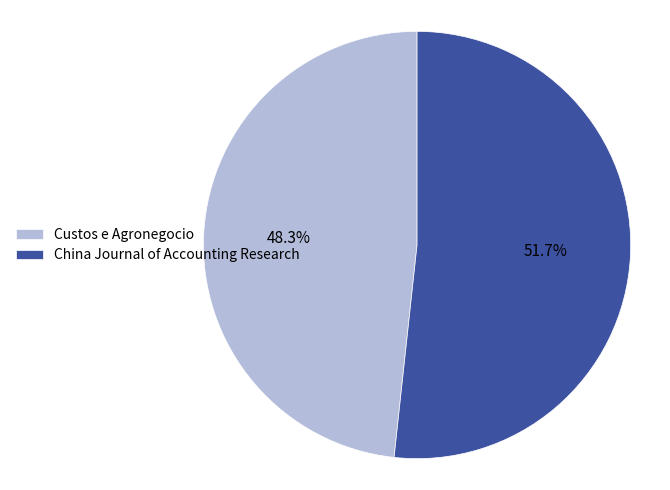

Approximately how many times larger is the value at China Journal of Accounting Research compared to Custos e Agronegocio?

1.1